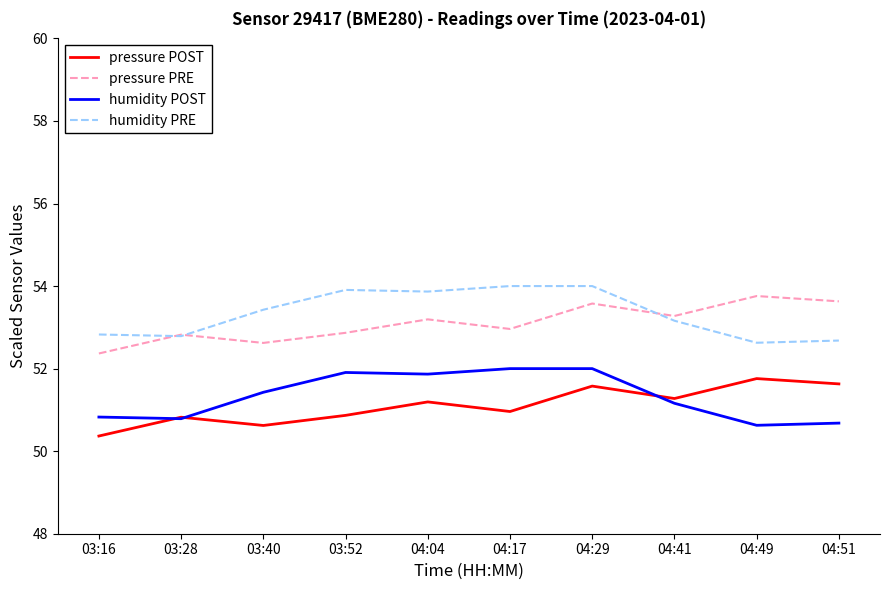

Does the chart display data point markers on the line(s)?

No